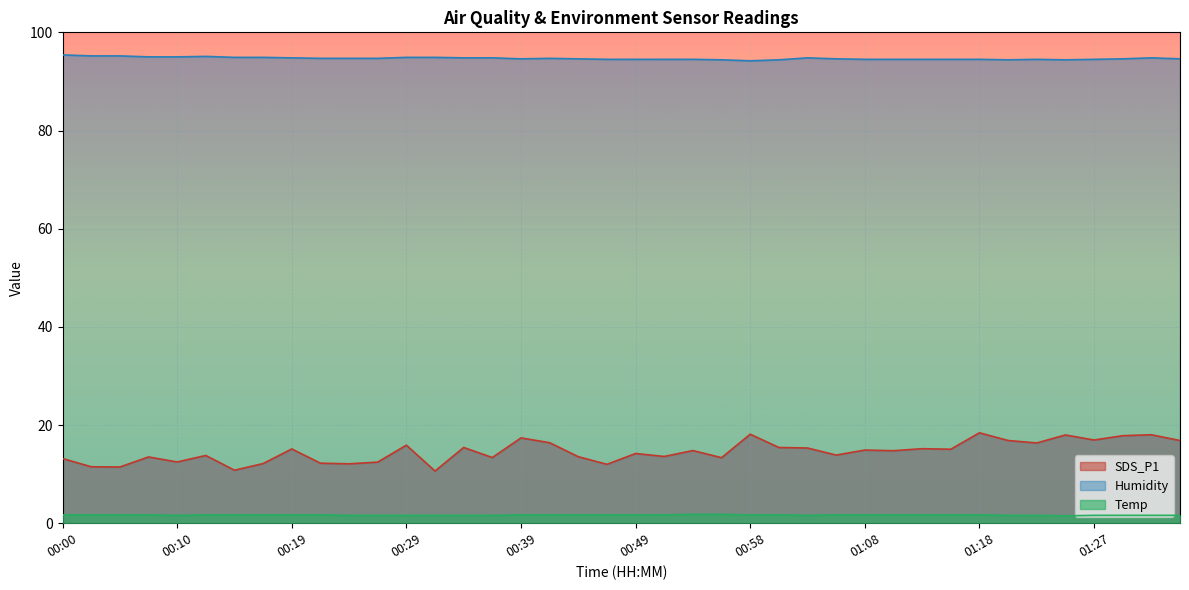

Is the value of Temp at 00:05 greater than the value of SDS_P1 at 01:20?

No